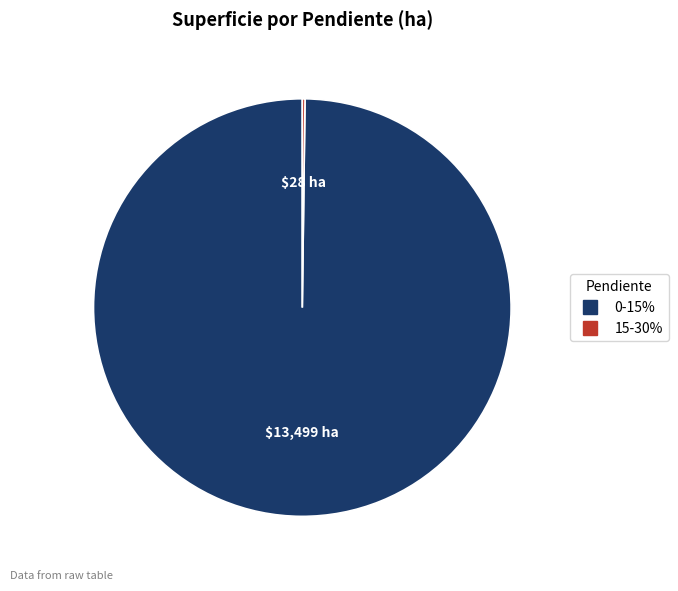

What is the largest slice in the pie chart?

0-15%